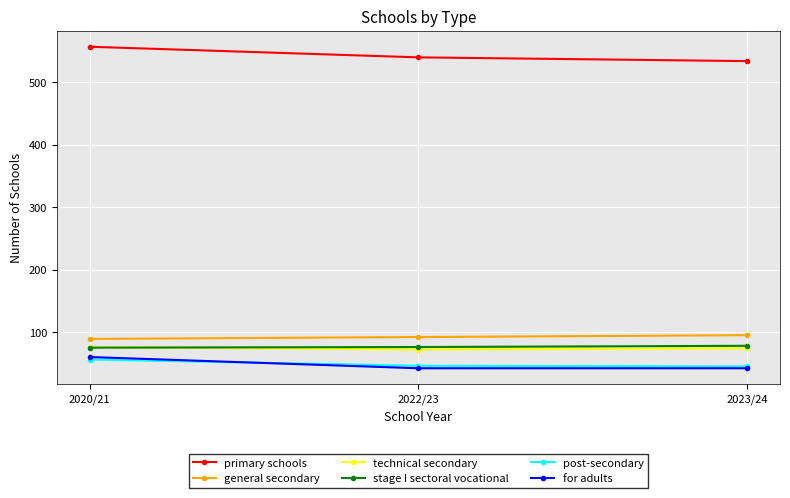

What is the label of the 3rd point from the right?

2020/21